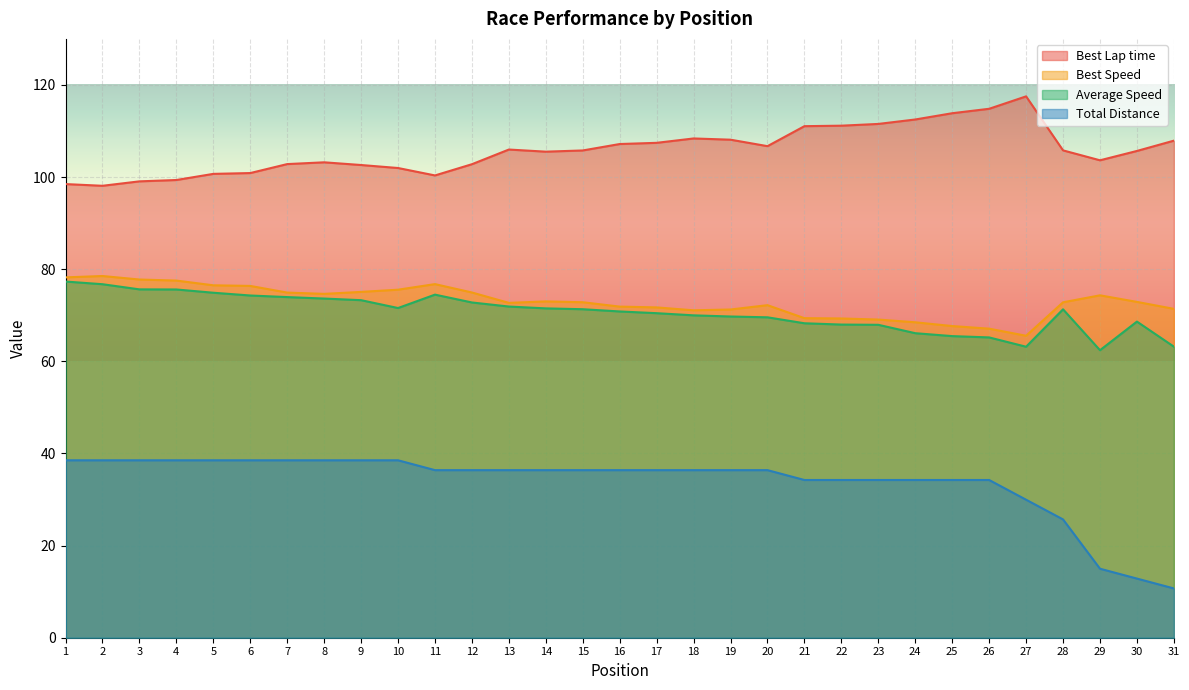

What are all the series names shown in the legend?

Best Lap time, Best Speed, Average Speed, Total Distance